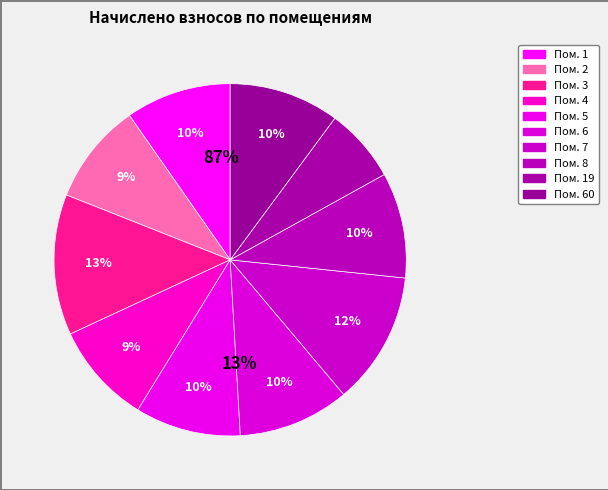

To the nearest percent, what percentage of the pie is 60?

10%